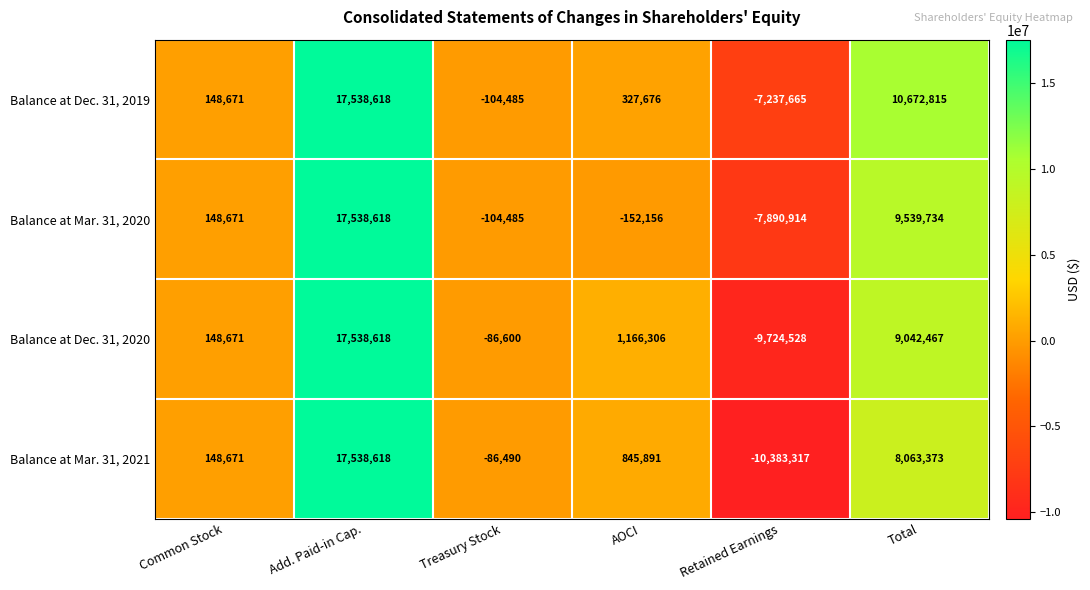

The value of Balance at Dec. 31, 2020 at Add. Paid-in Cap. is 17538618. True or false?

True